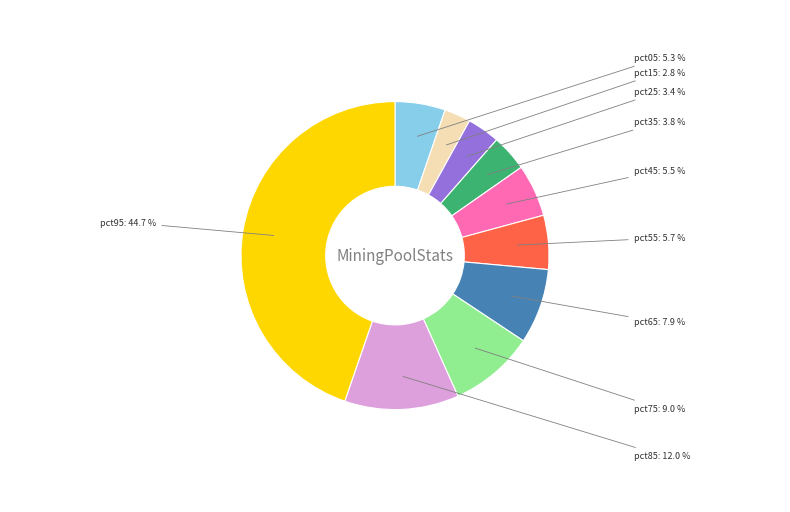

What is the smallest slice in the pie chart?

pct15